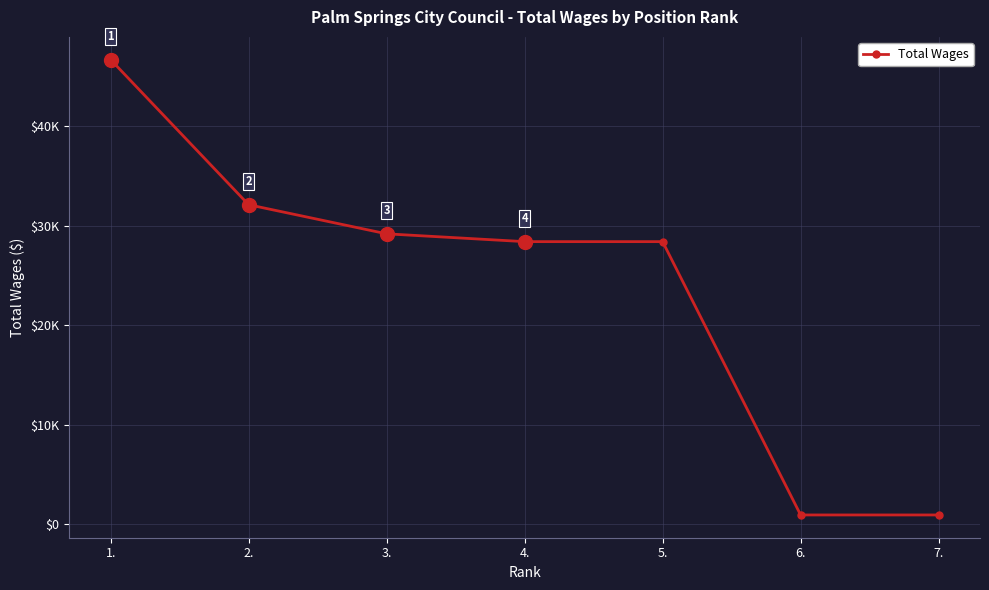

List the labels in order of value, smallest first.

6., 7., 4., 5., 3., 2., 1.